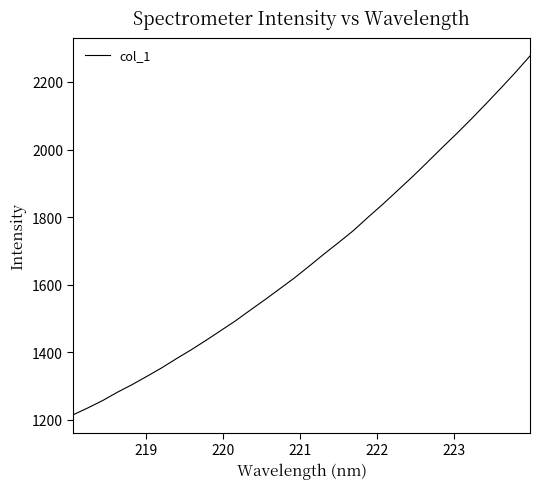

What is the maximum value shown in the chart?

2277.2